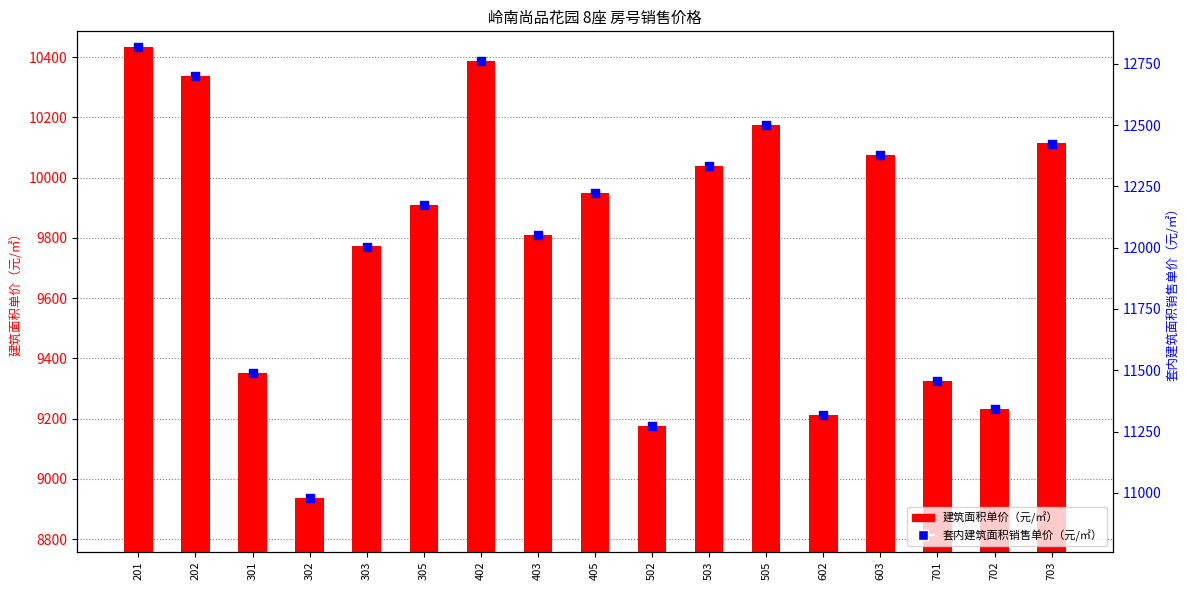

Which series has the largest total across all categories?

套内建筑面积销售单价（元/㎡）